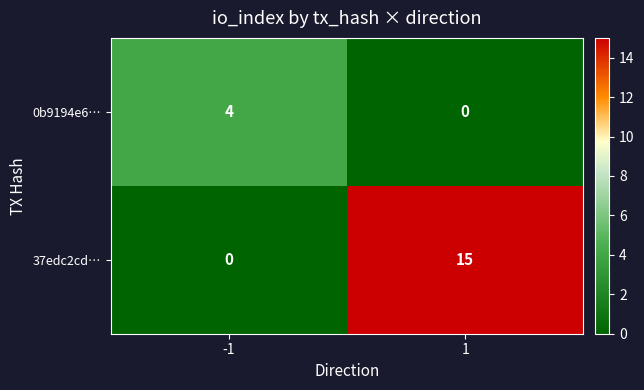

What is the sum of all 0b9194e6… values?

4